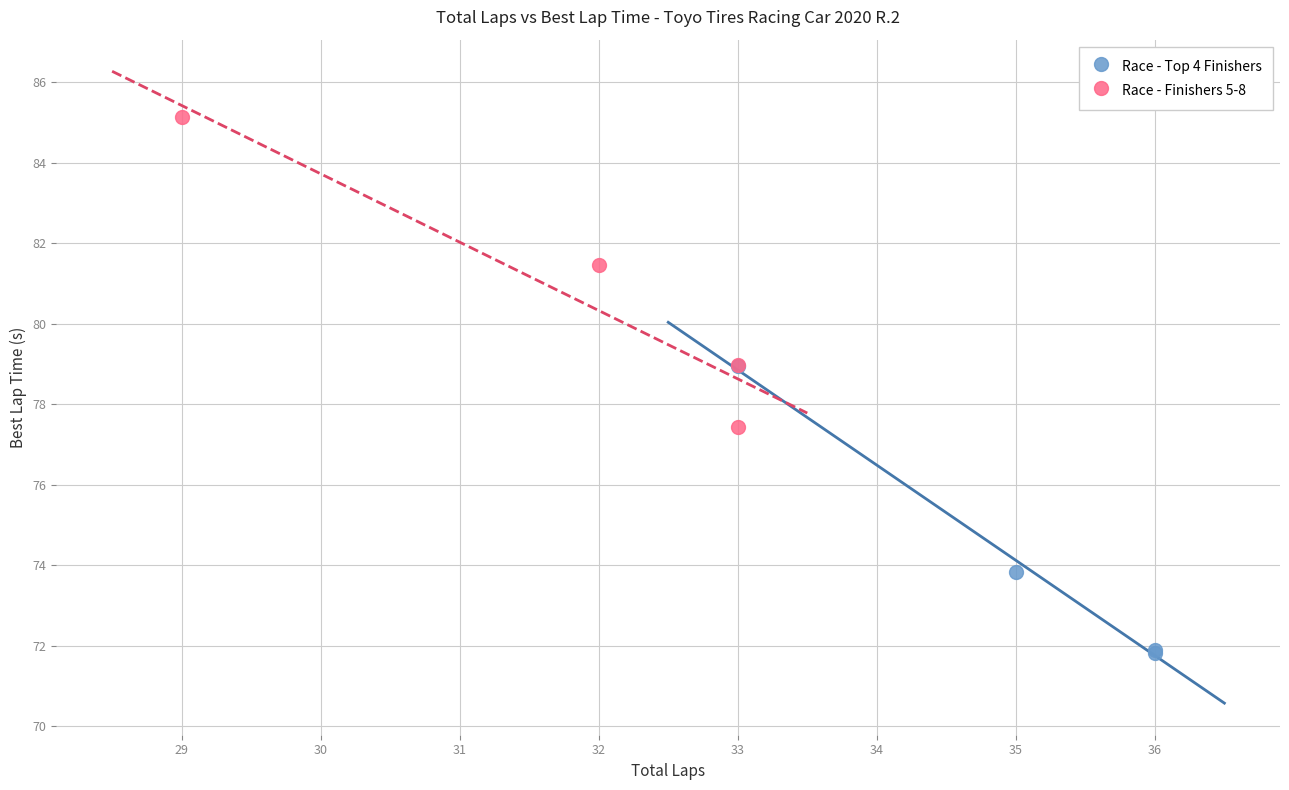

Which series contains the highest Y value?

Race - Finishers 5-8